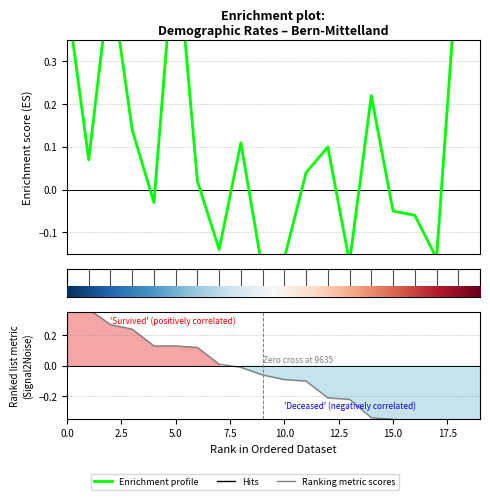

How many interior local peaks does the Enrichment profile series have?

5